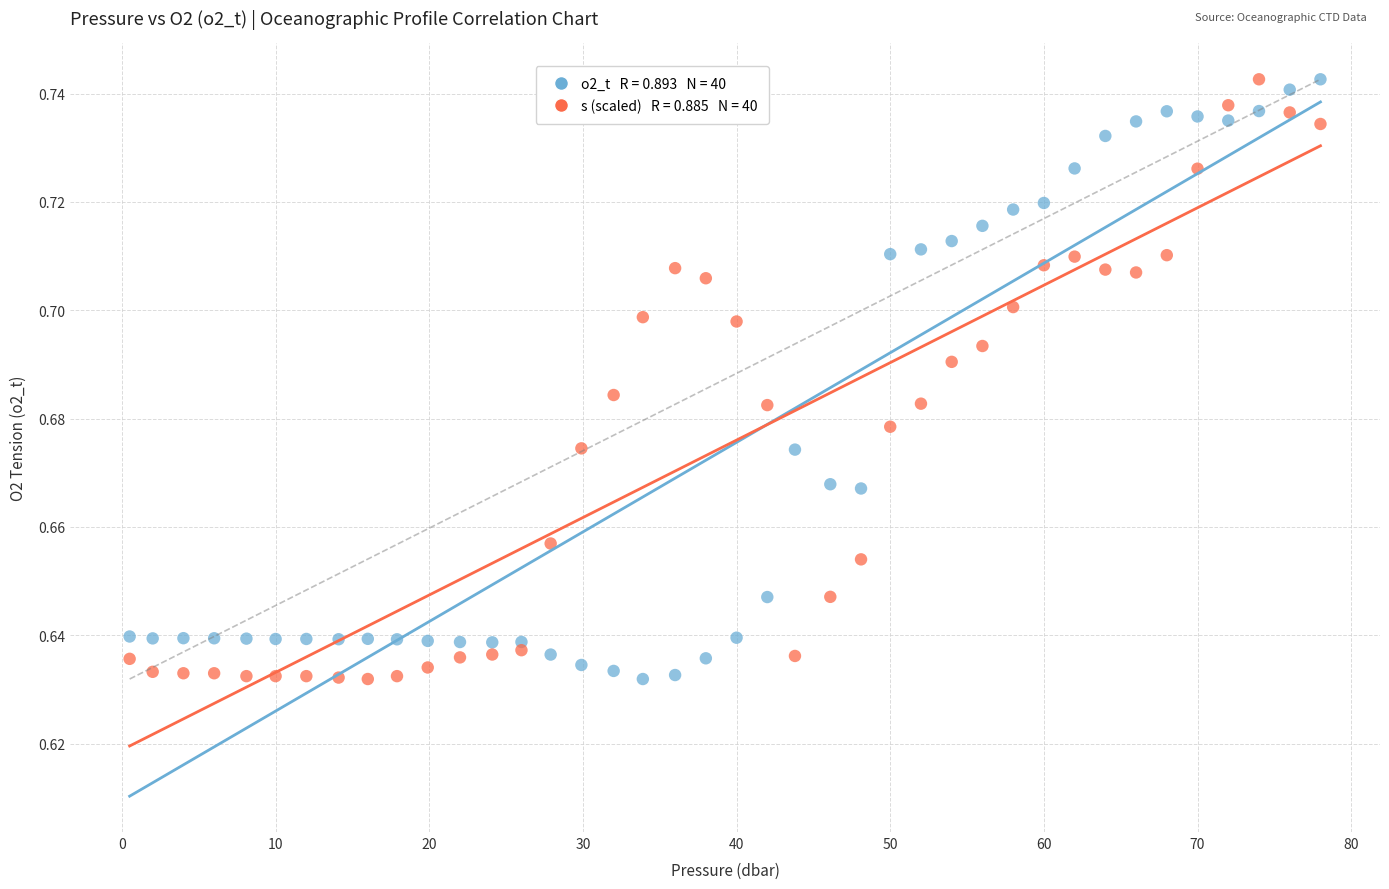

Across all data points, what is the range of X values (max minus min)?

77.5